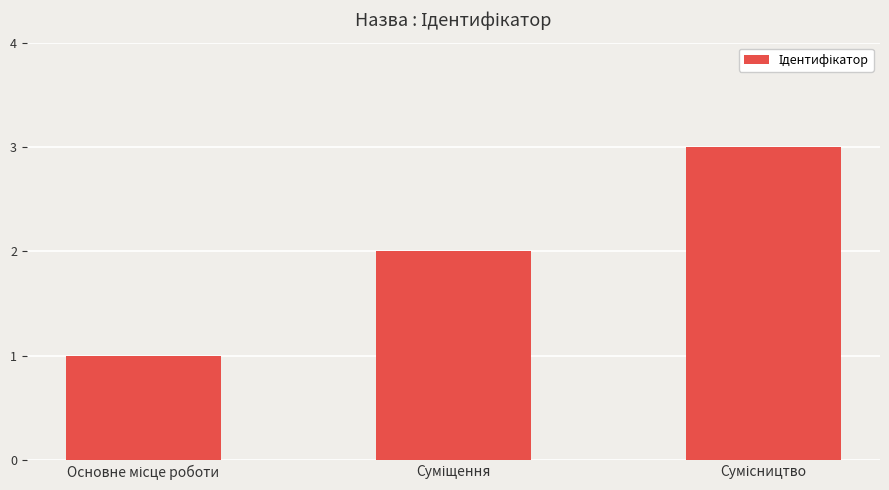

What is the sum of all values?

6